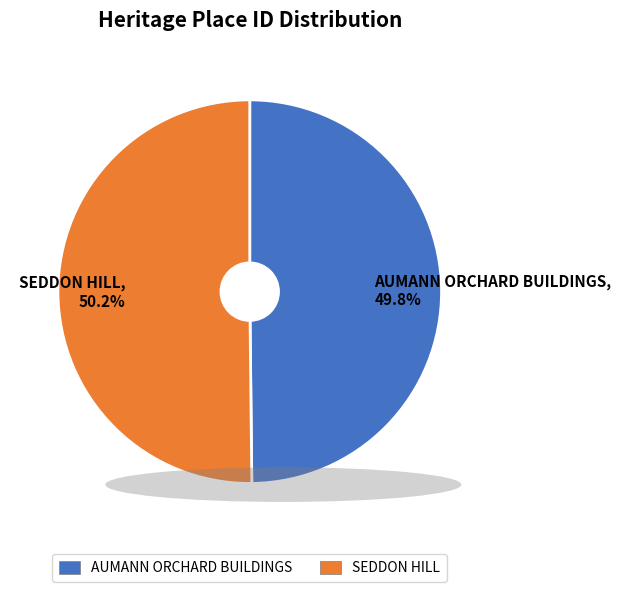

What is the ratio of the value at SEDDON HILL, 50.2% to the value at AUMANN ORCHARD BUILDINGS, 49.8%?

1.0